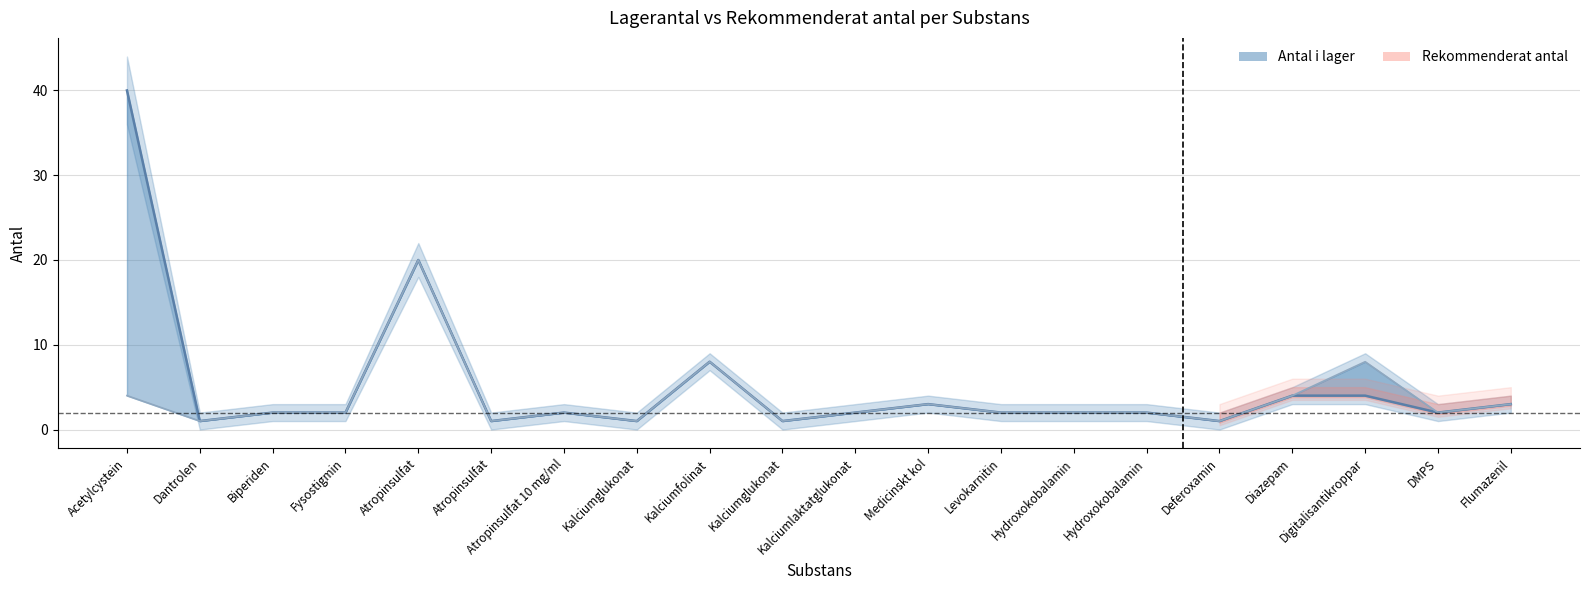

What is the value of the Rekommenderat antal point at the 19th from the left?

2